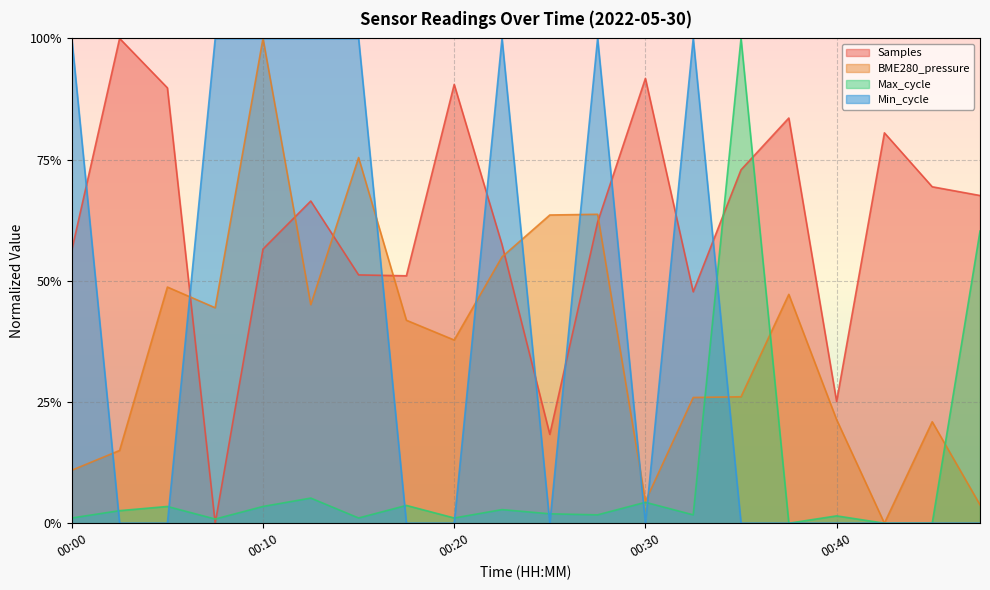

At which category is the sum across all series the highest?

00:10